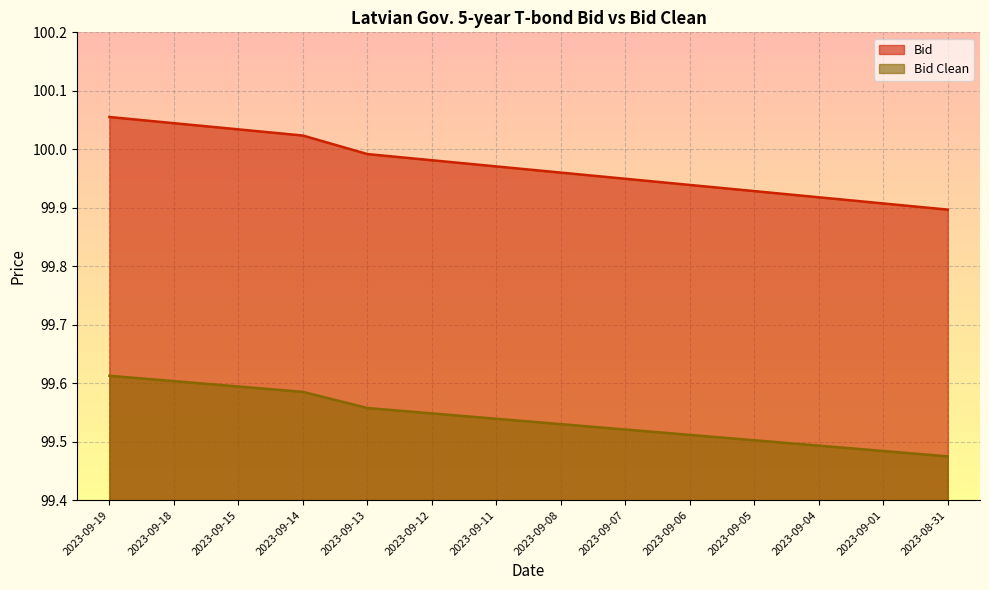

What is the value of the Bid point at the 13th from the left?

99.9